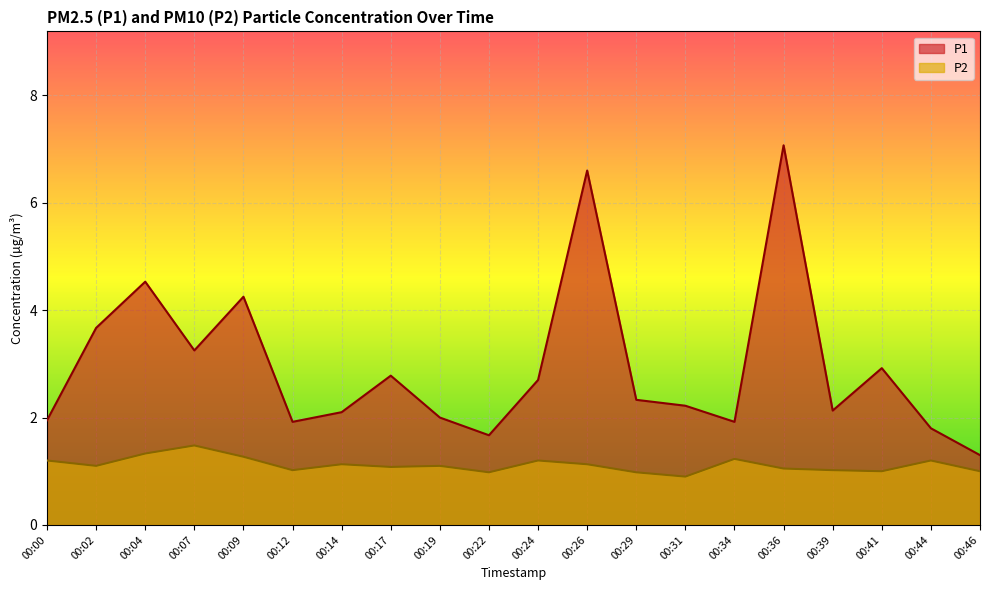

What is the total value across all series at 00:34?

3.1